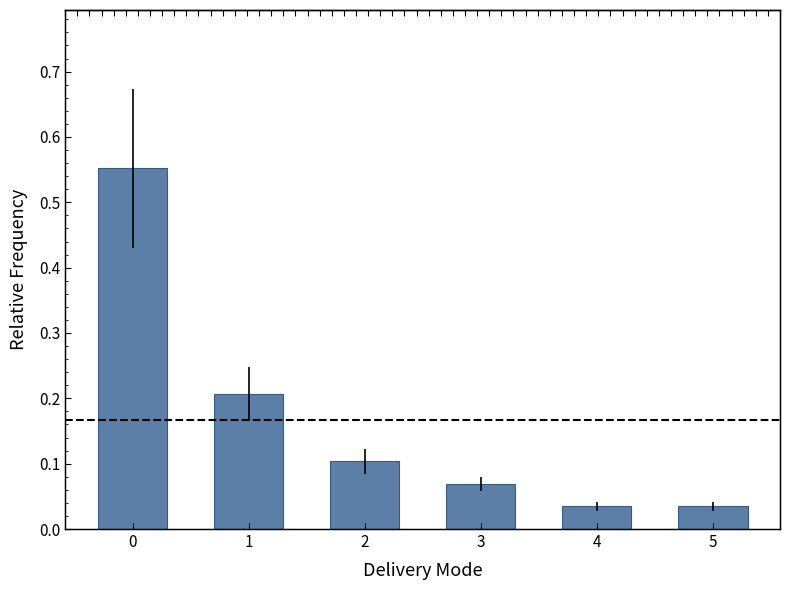

What is the sum of the values at 4 and 2?

0.1